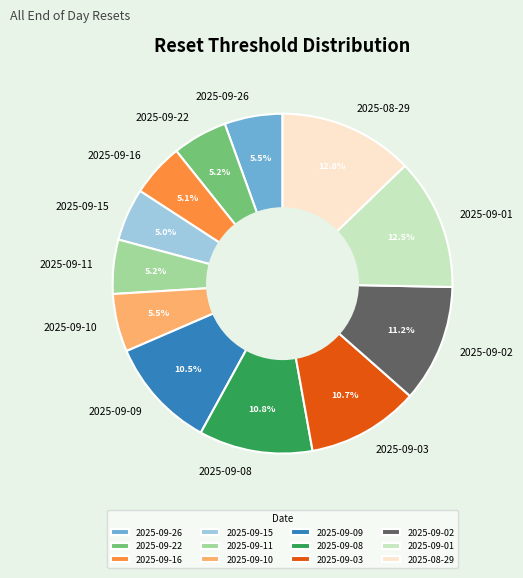

Does 2025-08-29 account for over 50% of the chart?

No